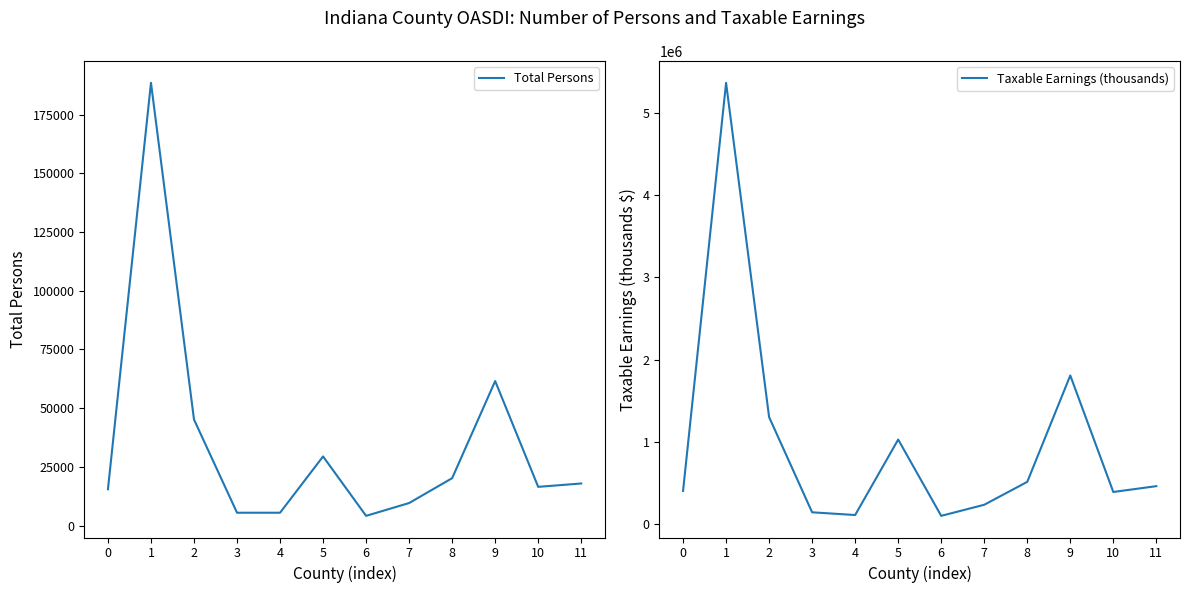

Reading right to left, transcribe all the data shown in this chart.

Total Persons: 17909	16476	61552	20177	9582	4120	29437	5450	5452	45175	188629	15437
Taxable Earnings (thousands): 459603	388700	1806165	511619	233118	98191	1026492	108299	141275	1299668	5366814	401454